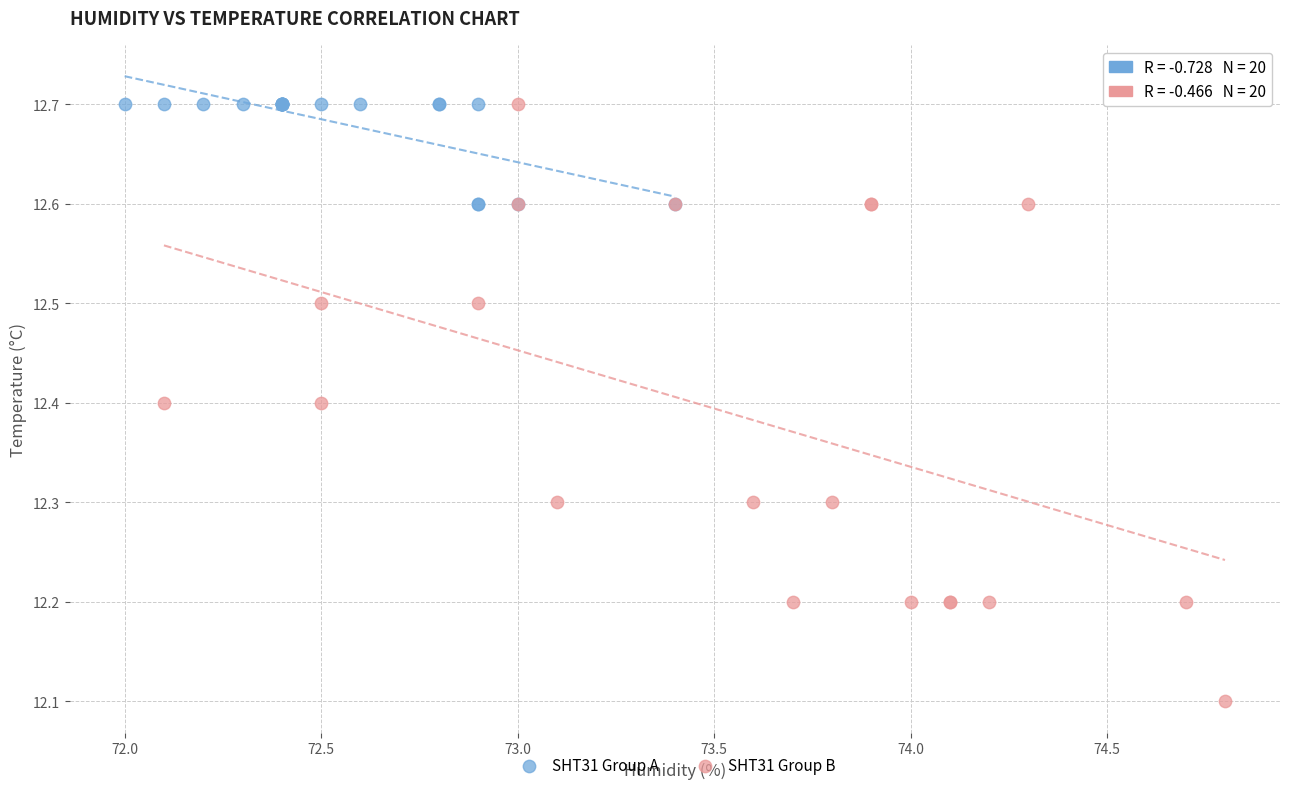

Which series contains the lowest Y value?

SHT31 Group B